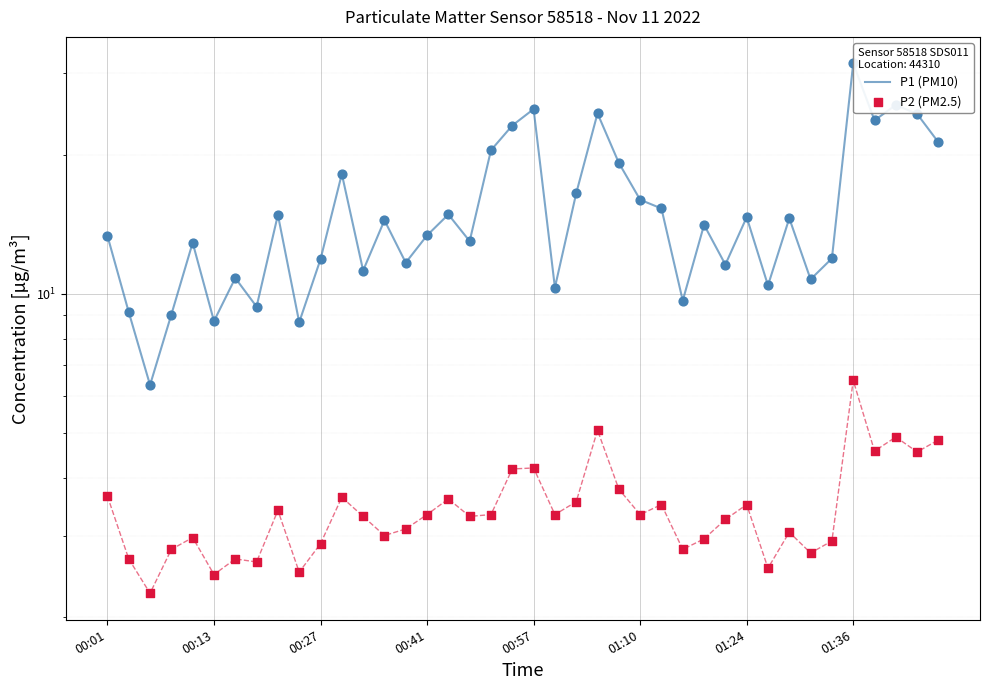

At how many categories does at least one series exceed 11?

29